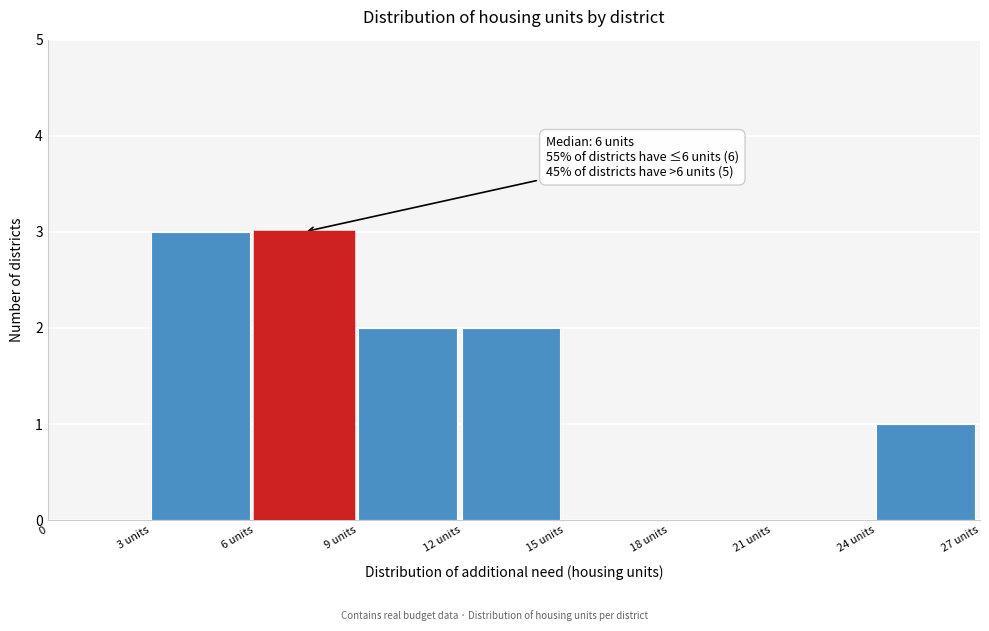

Reading left to right, what are all the values shown in this chart?

0=0	3 units=3	6 units=3	9 units=2	12 units=2	15 units=0	18 units=0	21 units=0	24 units=1